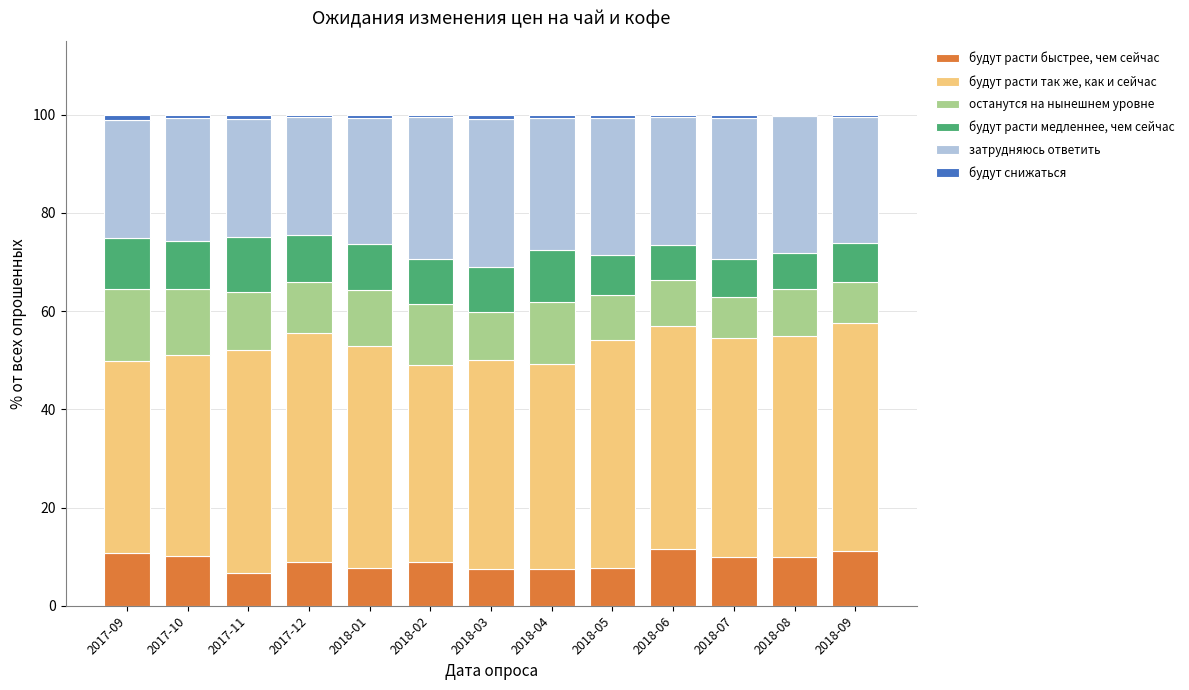

How many categories are shown in the chart?

13